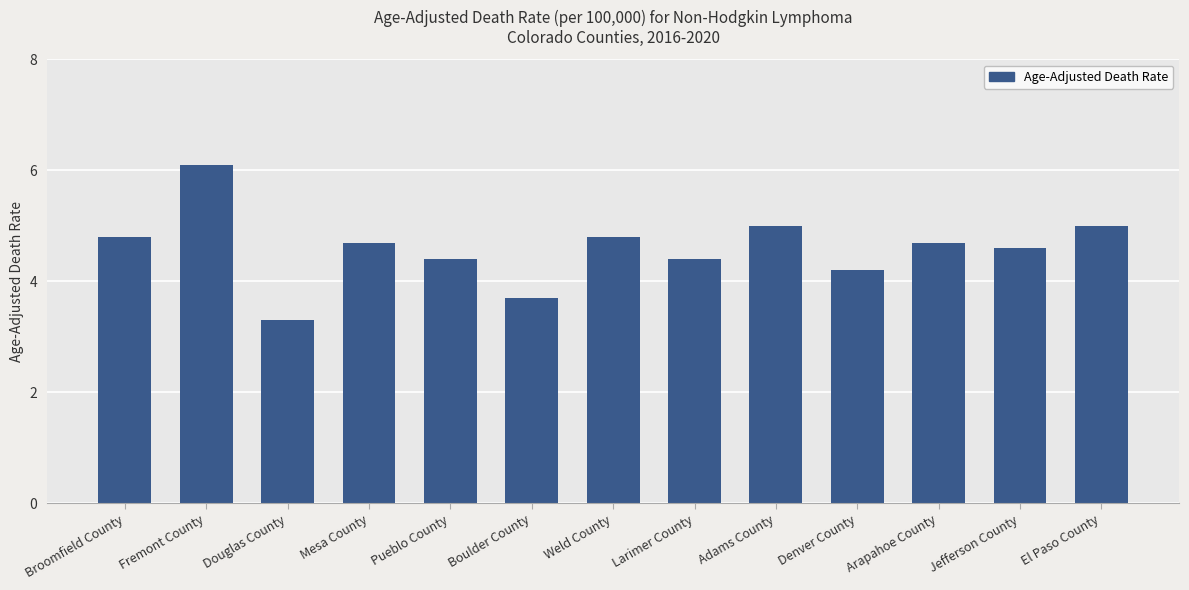

The value at Boulder County is 1.8. True or false?

False